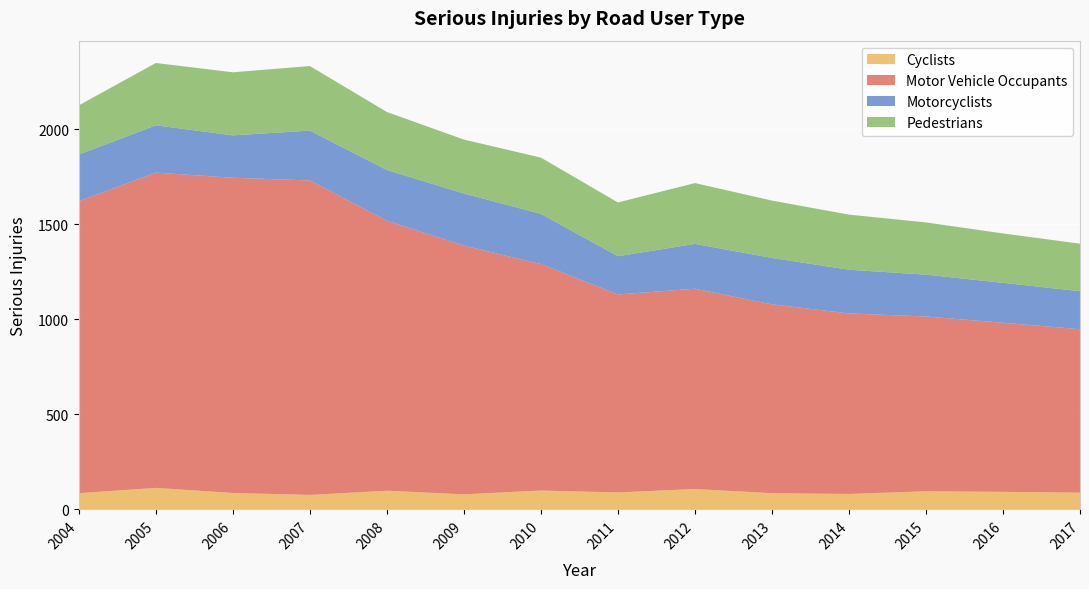

Reading left to right, extract all data points from this chart.

Cyclists: 2004=85	2005=113	2006=86	2007=76	2008=98	2009=79	2010=99	2011=89	2012=107	2013=85	2014=81	2015=95	2016=92	2017=88
Motor Vehicle Occupants: 2004=1537	2005=1659	2006=1659	2007=1655	2008=1421	2009=1309	2010=1192	2011=1042	2012=1054	2013=994	2014=950	2015=920	2016=890	2017=860
Motorcyclists: 2004=245	2005=249	2006=223	2007=262	2008=267	2009=274	2010=264	2011=201	2012=236	2013=244	2014=230	2015=220	2016=210	2017=200
Pedestrians: 2004=259	2005=328	2006=332	2007=340	2008=305	2009=284	2010=296	2011=283	2012=320	2013=302	2014=290	2015=275	2016=260	2017=250